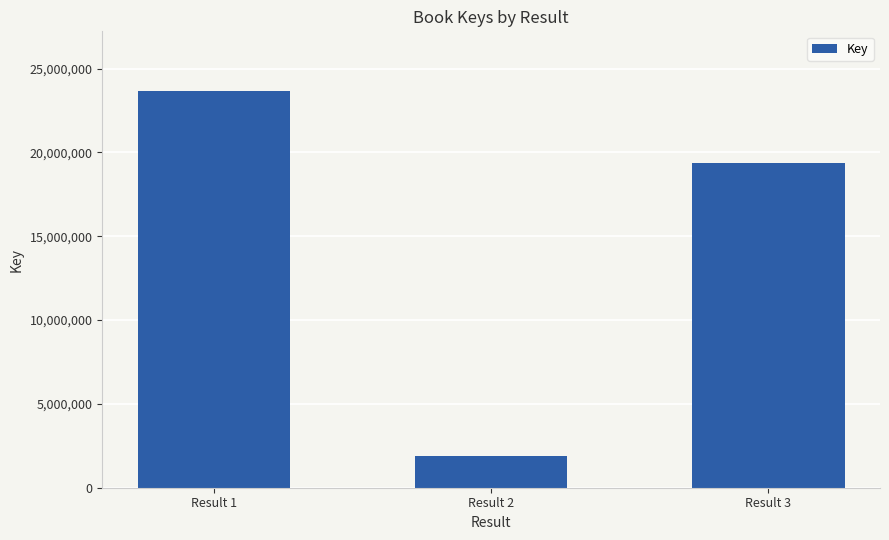

Where does the data first go above 19339949?

Result 1